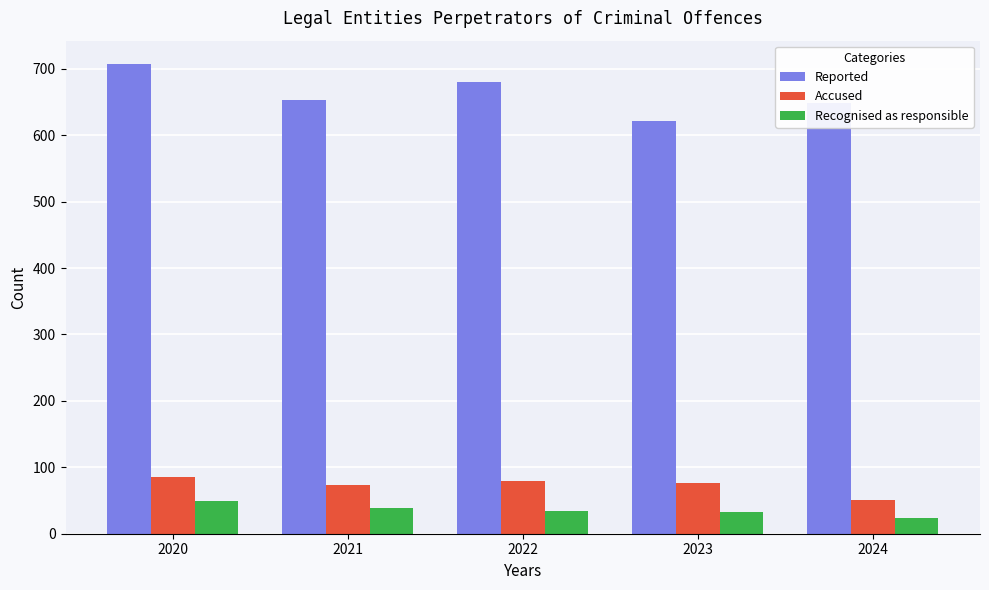

How many series are shown in this chart?

3